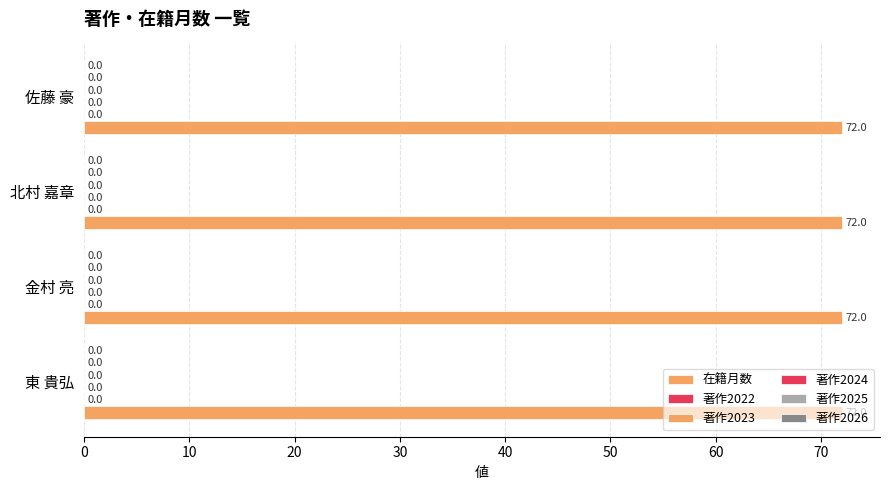

At which category does the chart reach its minimum across all series?

東 貴弘